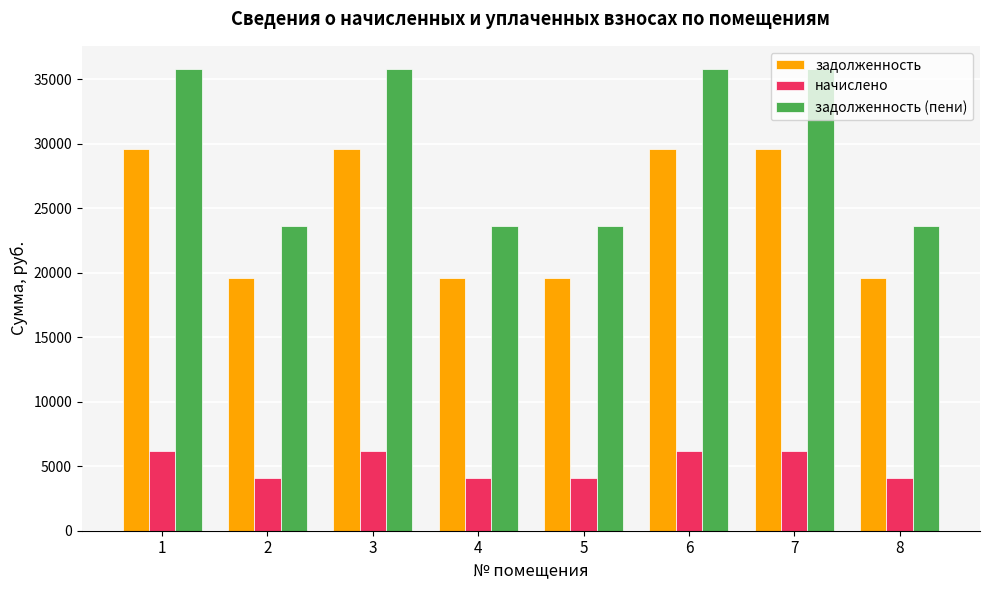

Is it true that задолженность (пени) equals 48159.1 at 7?

False